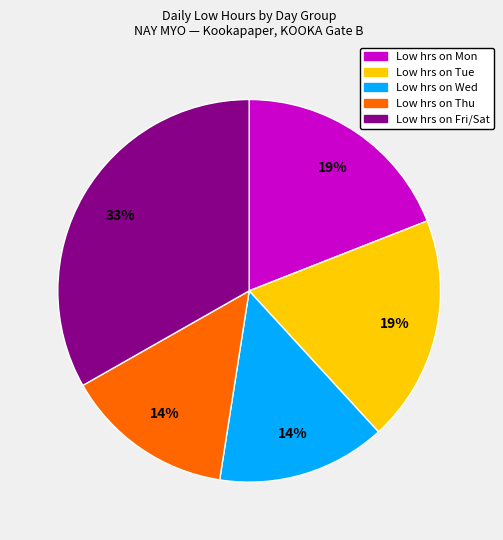

To the nearest percent, what is the difference between the largest and smallest slice percentages?

19%